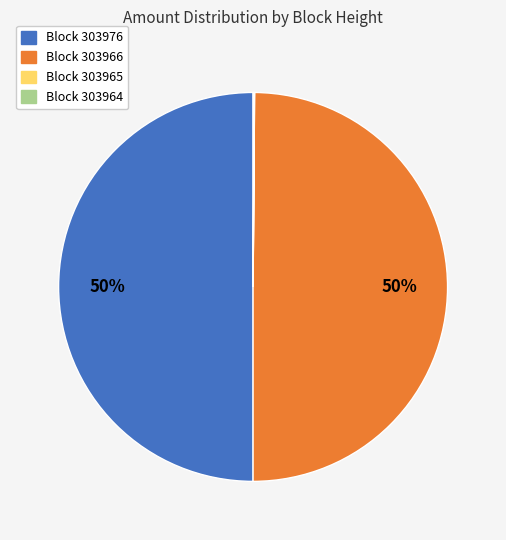

To the nearest percent, what is the average slice percentage?

25%